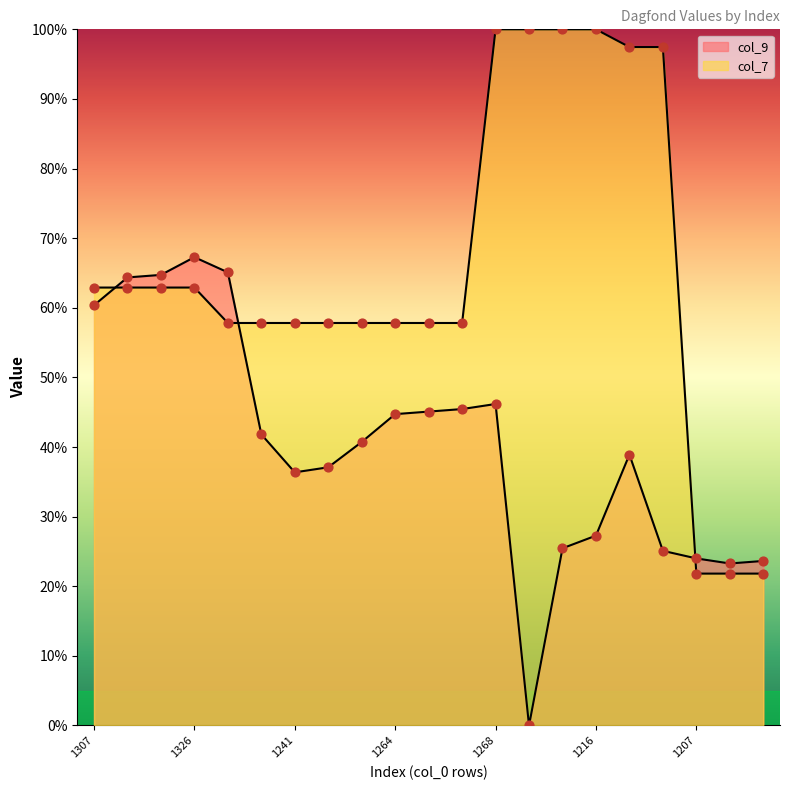

What is the total value across all series at 1264?

102.5